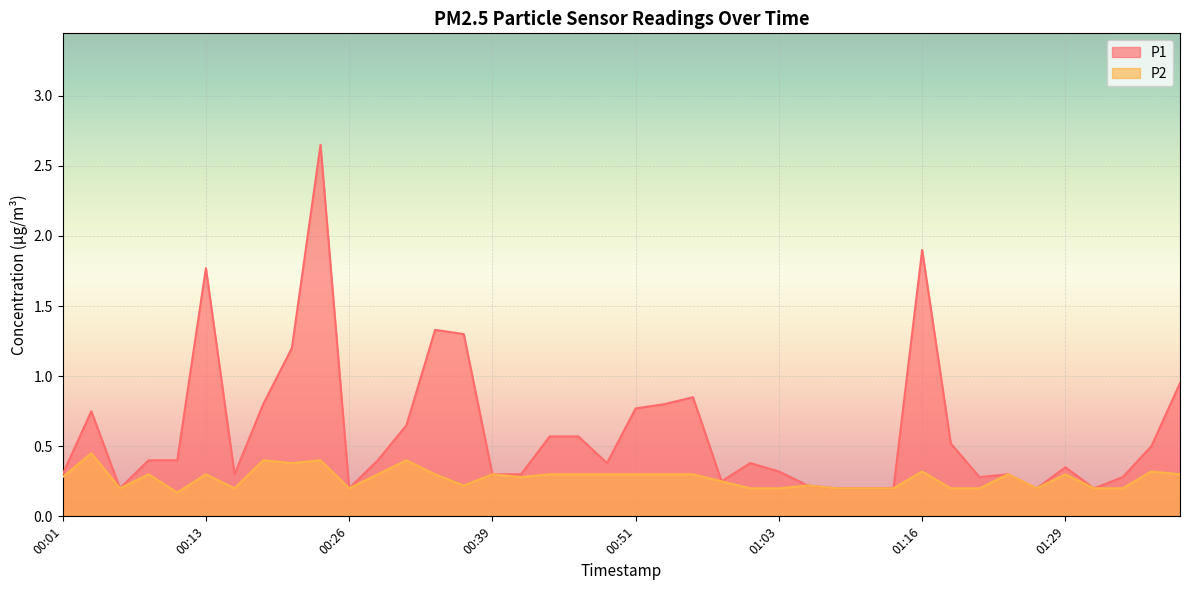

Is it true that P2 equals 0.4 at 00:37?

False